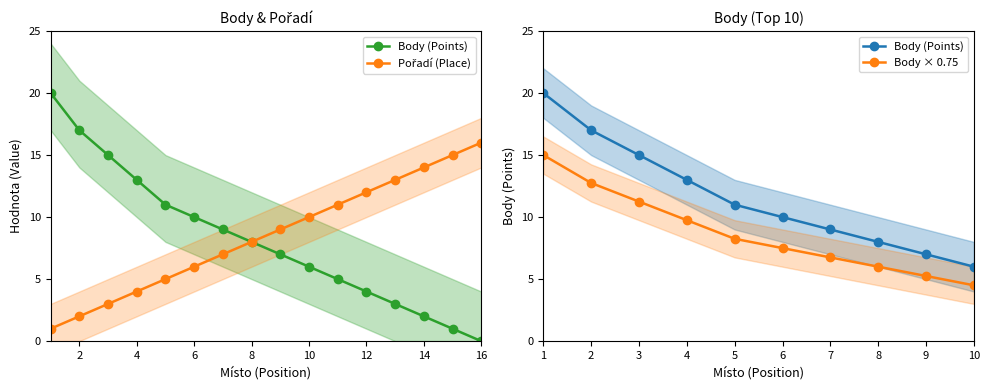

Which category has the lowest value across all series?

16